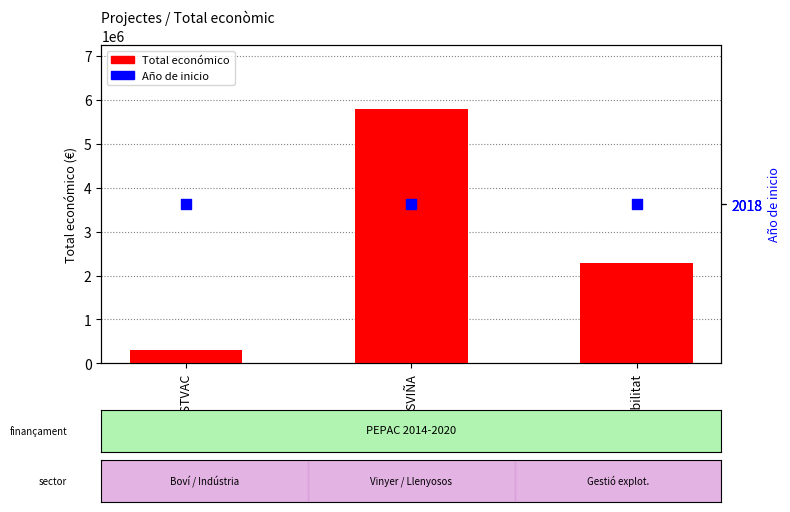

Which series has the largest total across all categories?

Total económico